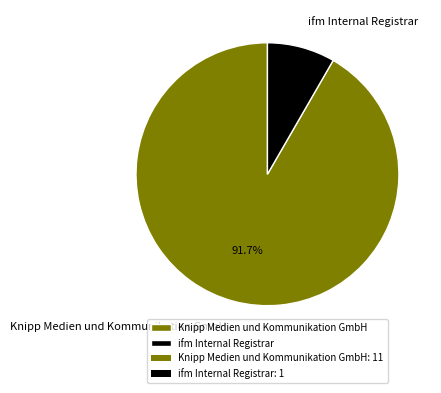

What is the ratio of the value at Knipp Medien und Kommunikation GmbH to the value at ifm Internal Registrar?

11.0